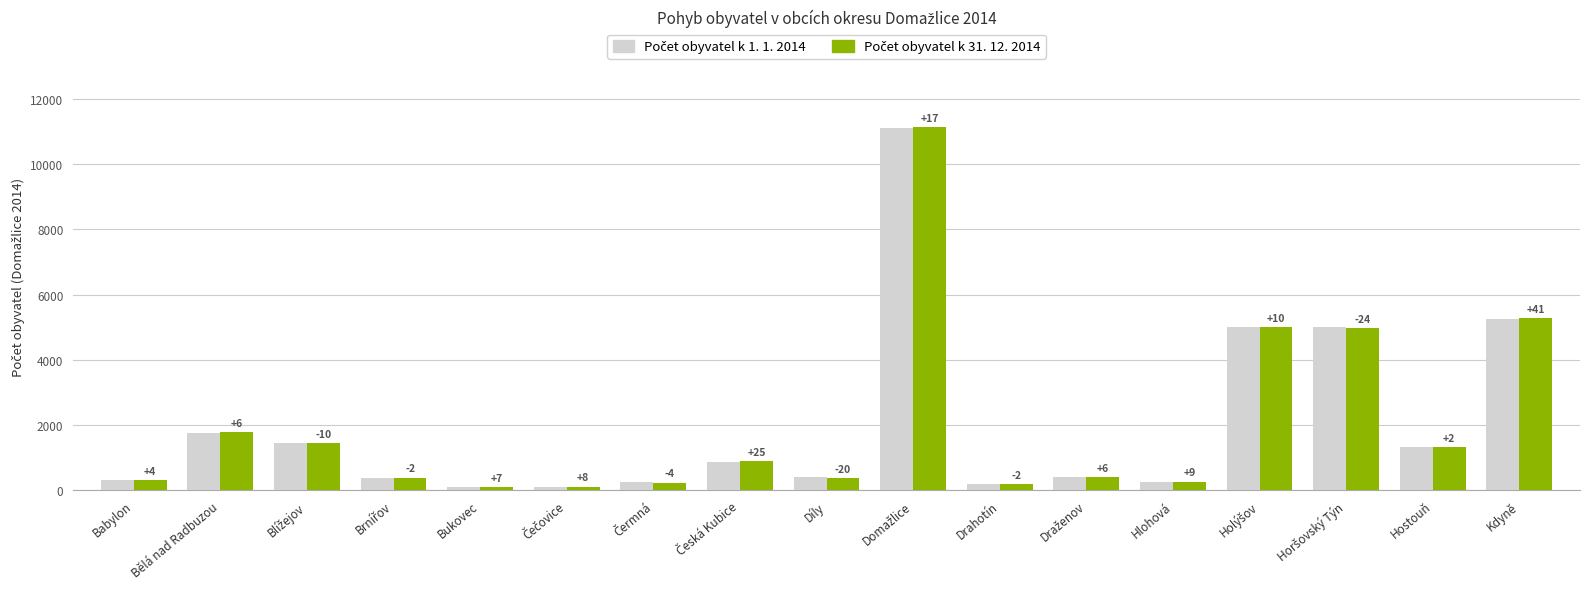

At which category does the chart reach its minimum across all series?

Bukovec